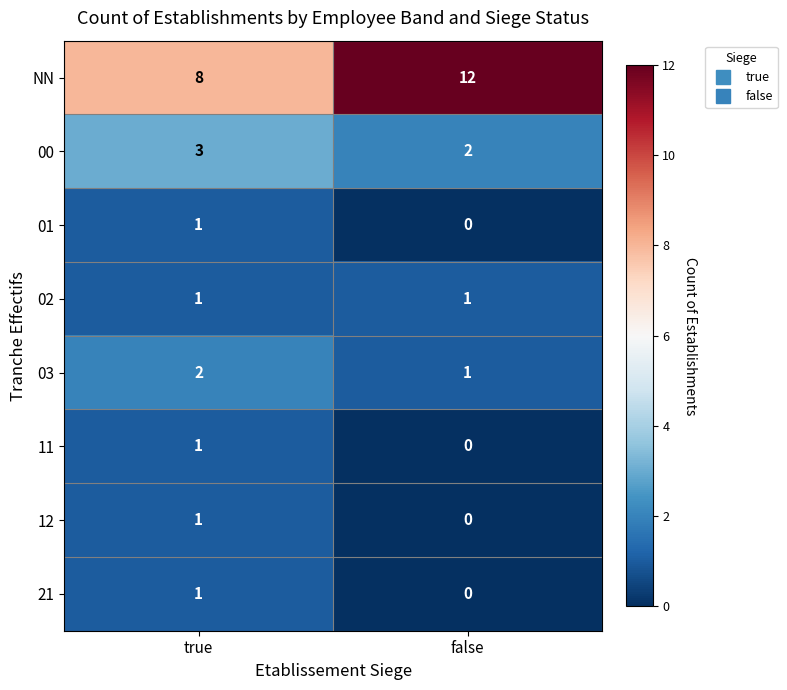

Which category has the highest value across all series?

false